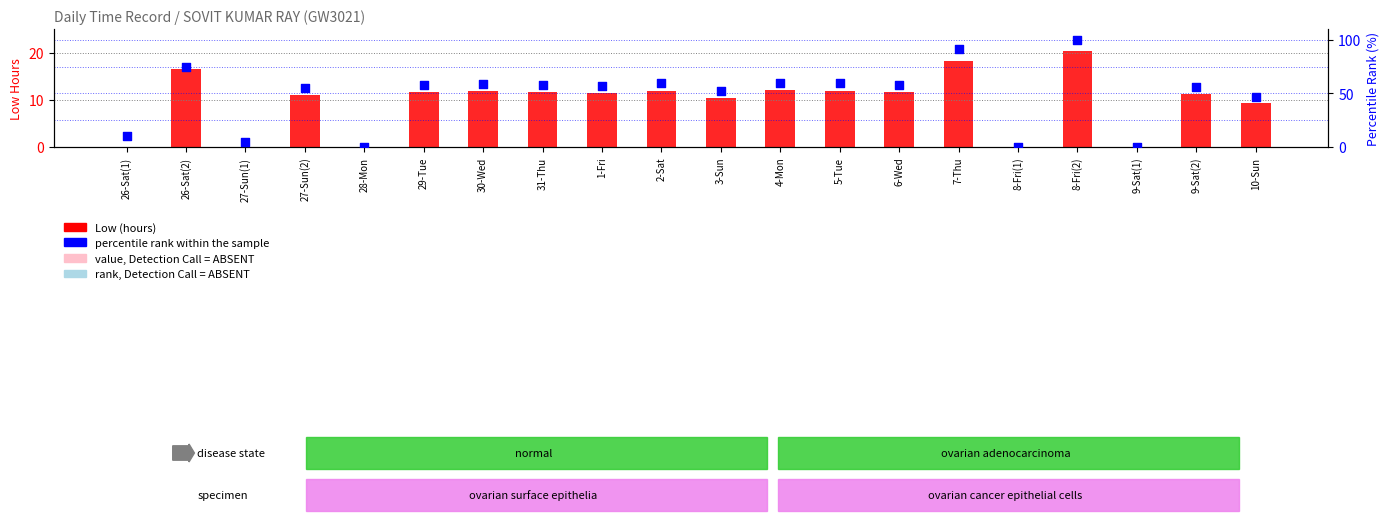

What are all the series names shown in the legend?

Low (hours), percentile rank within the sample